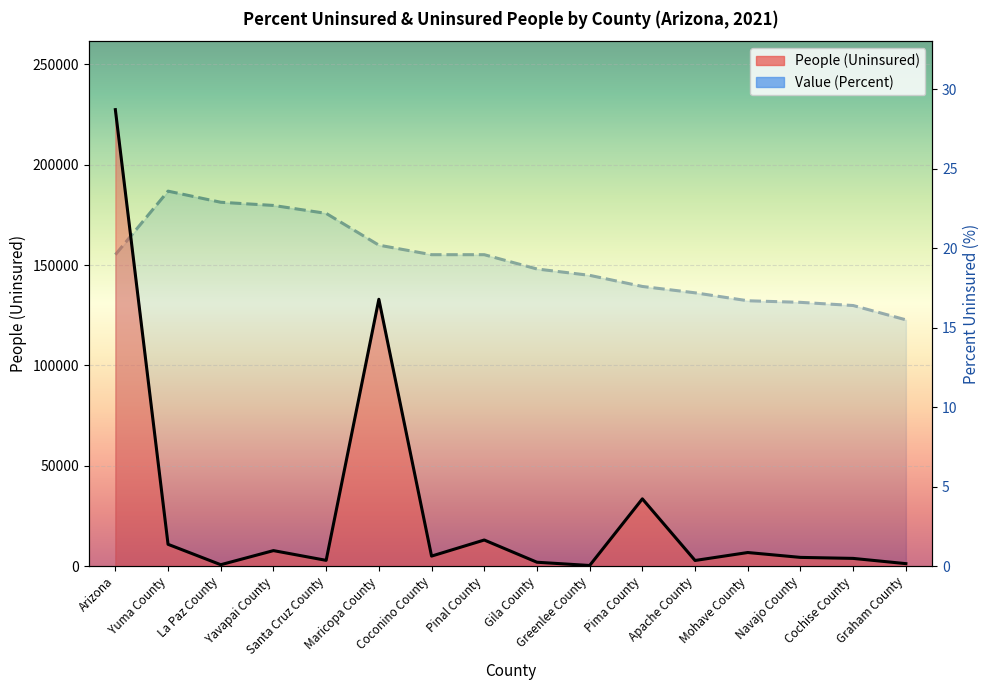

At which label is People (Uninsured) closest to 113874?

Maricopa County